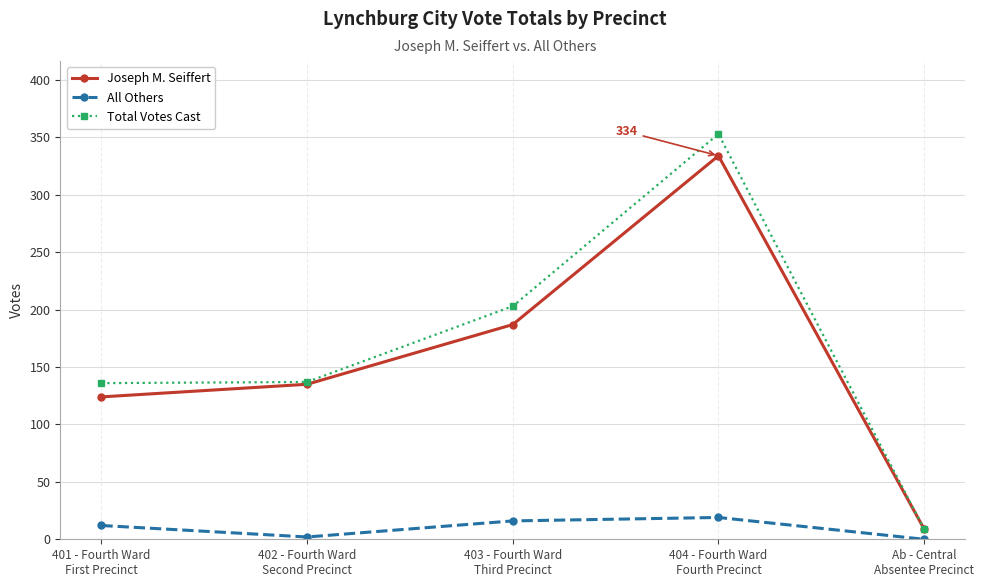

Is the value of Total Votes Cast at 404 - Fourth Ward
Fourth Precinct greater than the value of All Others at Ab - Central
Absentee Precinct?

Yes